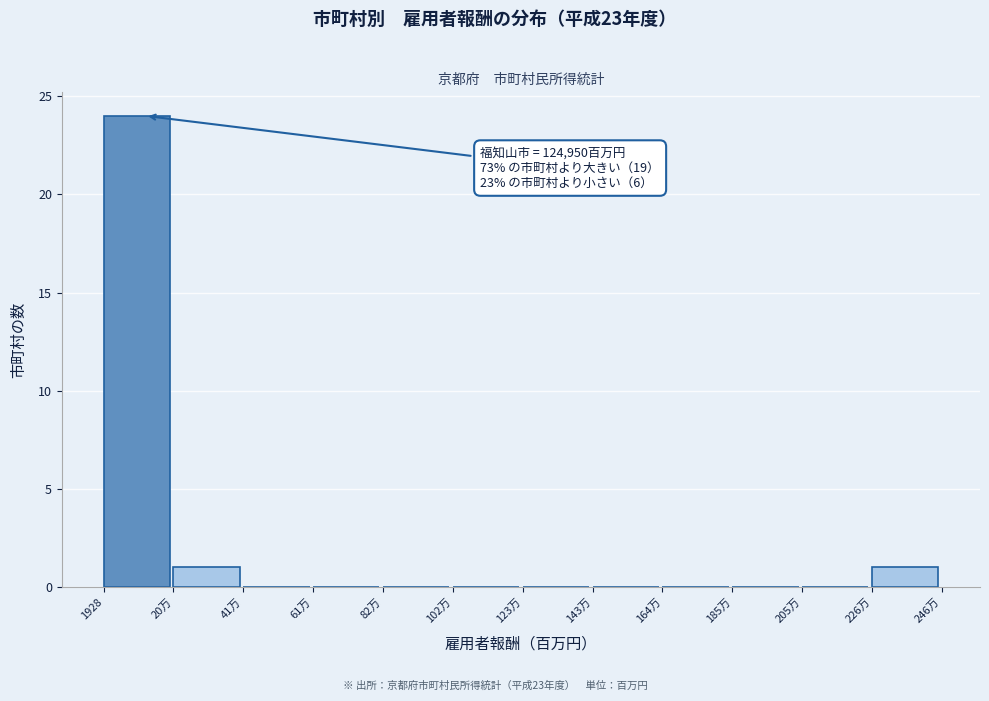

Reading left to right, what are all the values shown in this chart?

1928=24	20万=1	41万=0	61万=0	82万=0	102万=0	123万=0	143万=0	164万=0	185万=0	205万=0	226万=1